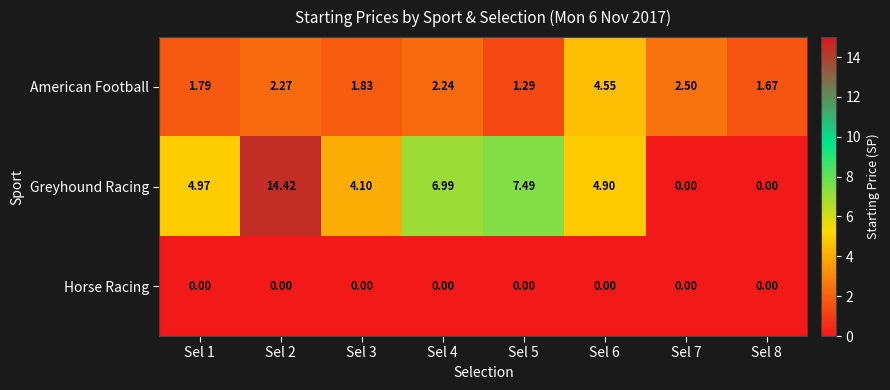

List the series in order of their overall mean, lowest first.

Horse Racing, American Football, Greyhound Racing